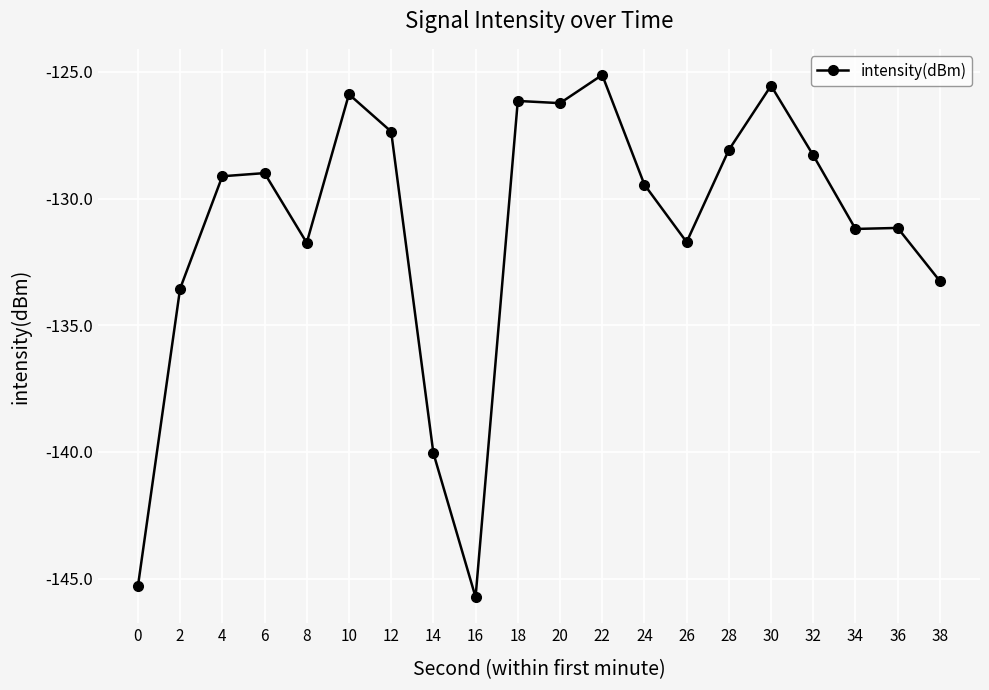

Does the chart have visible grid lines?

Yes